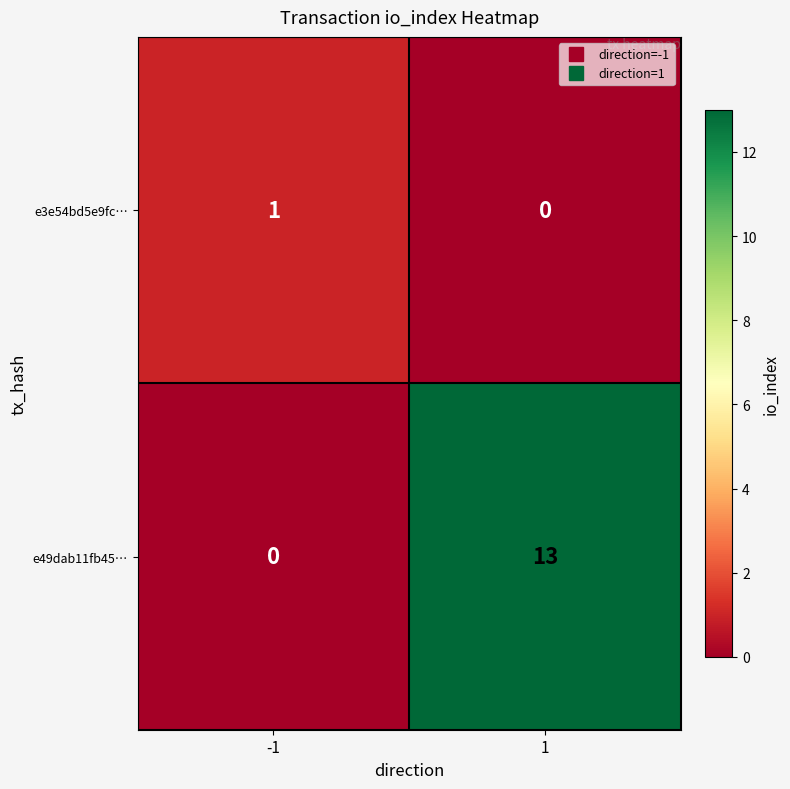

Reading right to left, what are all the values shown in this chart?

e3e54bd5e9fc…: 0	1
e49dab11fb45…: 13	0